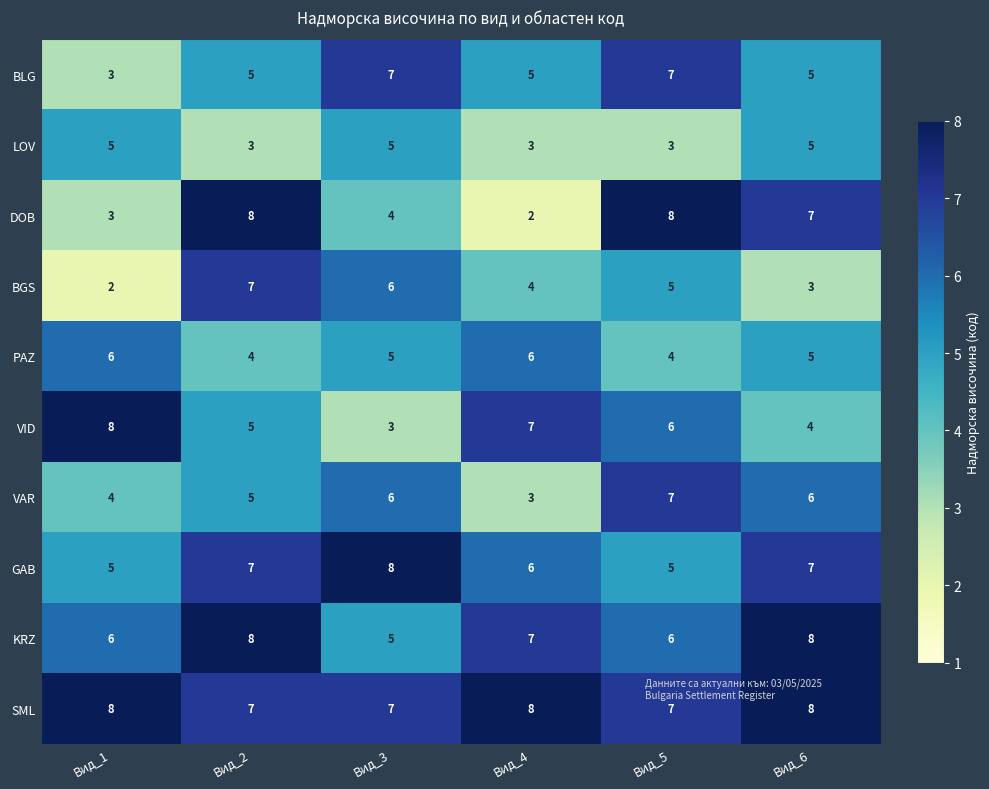

At which category is the sum across all series the highest?

Вид_2